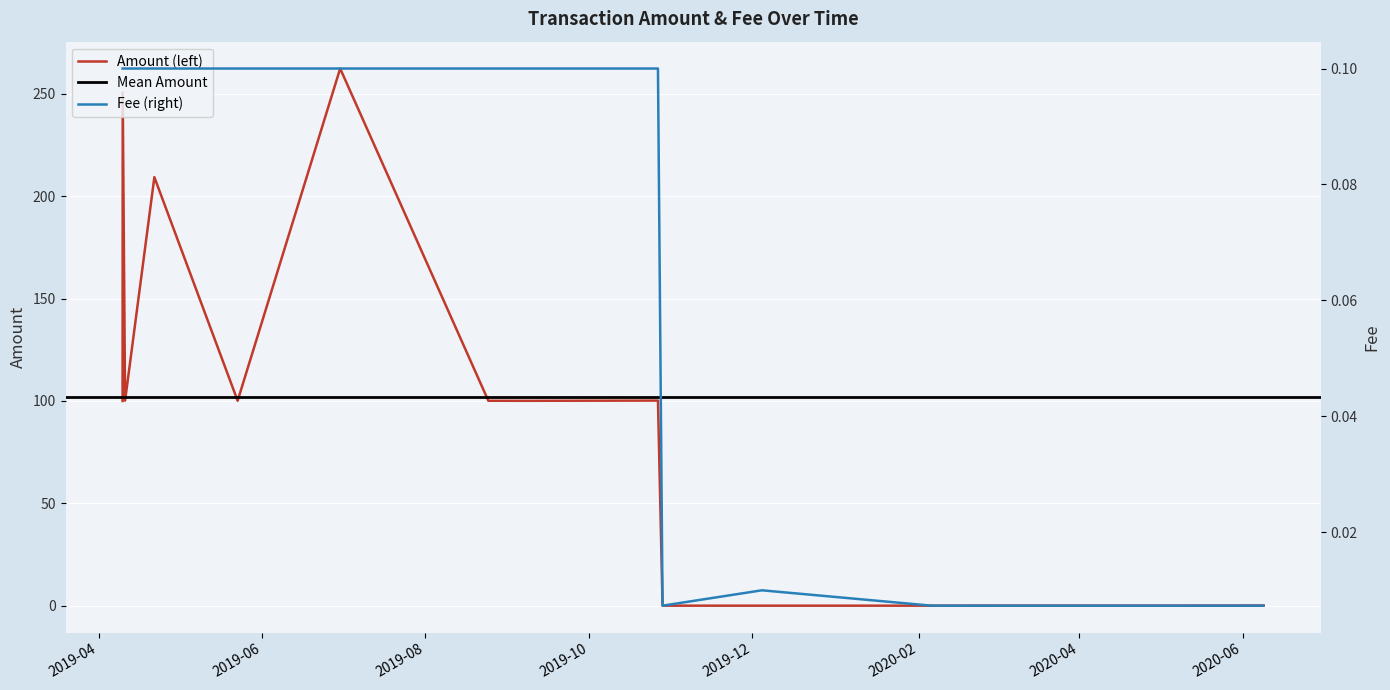

What is the sum of the Amount values at 2019-05-22 21:24:09 and 2019-10-28 11:31:29?

100.1